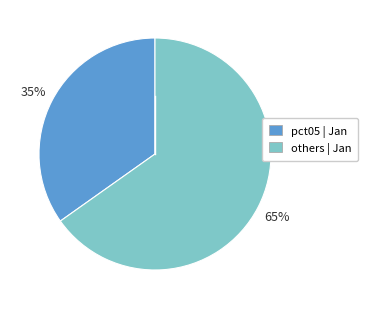

Is there a majority slice in this chart?

Yes